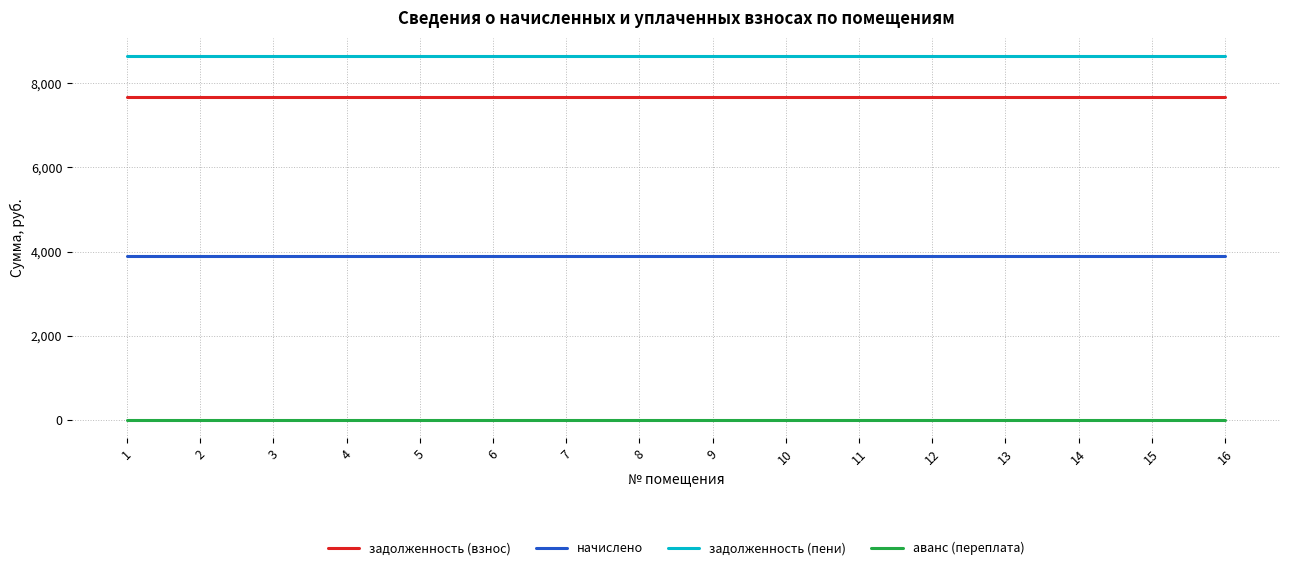

Count the number of data series in this chart.

4